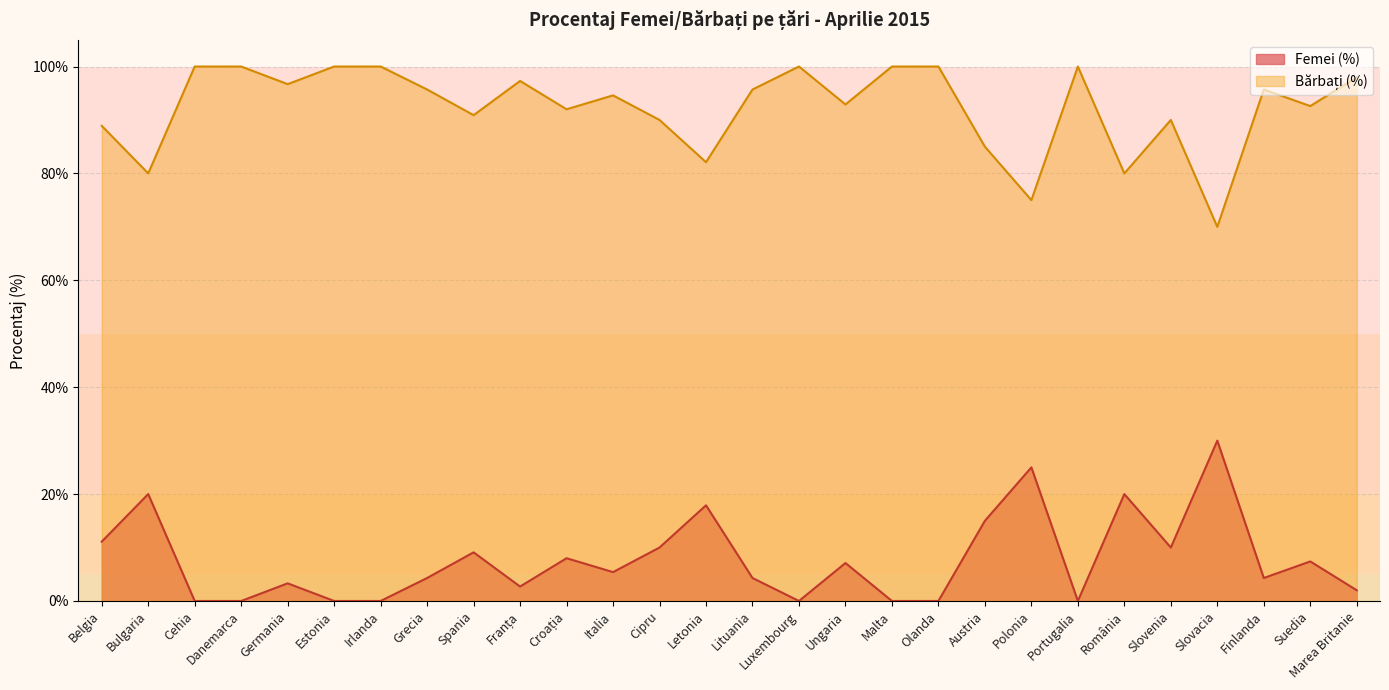

What is the total value across all series at Slovacia?

100.0